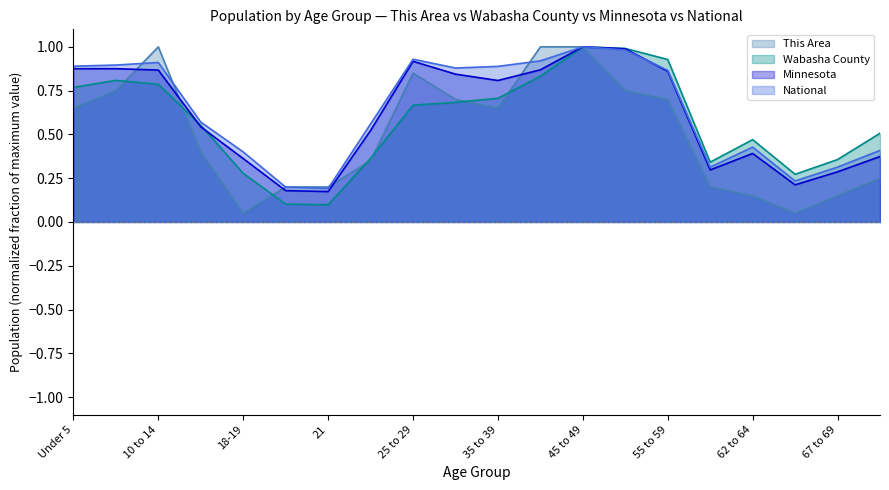

True or false: Wabasha County has a value of 0.3 at 60-61.

True